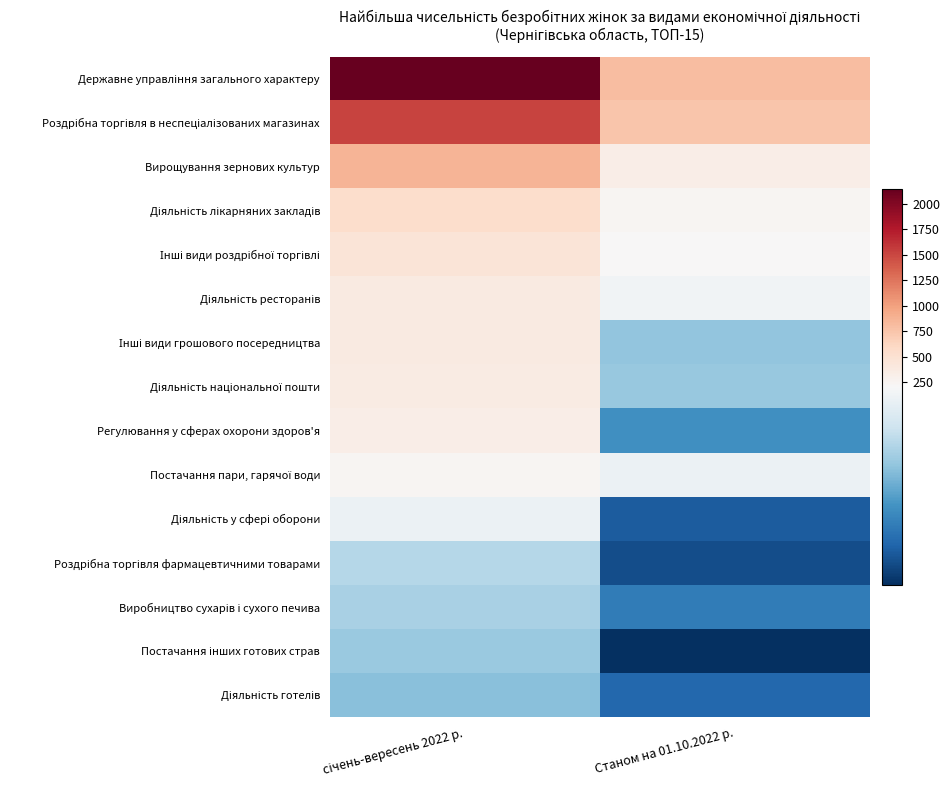

What is the difference between the highest and lowest values at січень-вересень 2022 р.?

2006